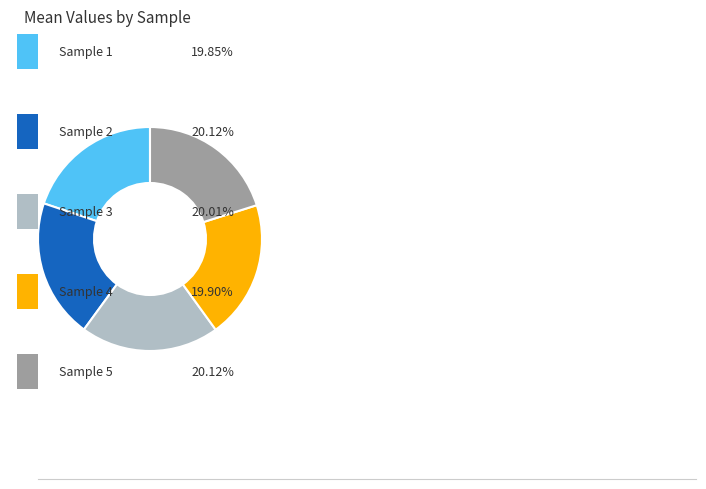

How many segments does this pie chart have?

5